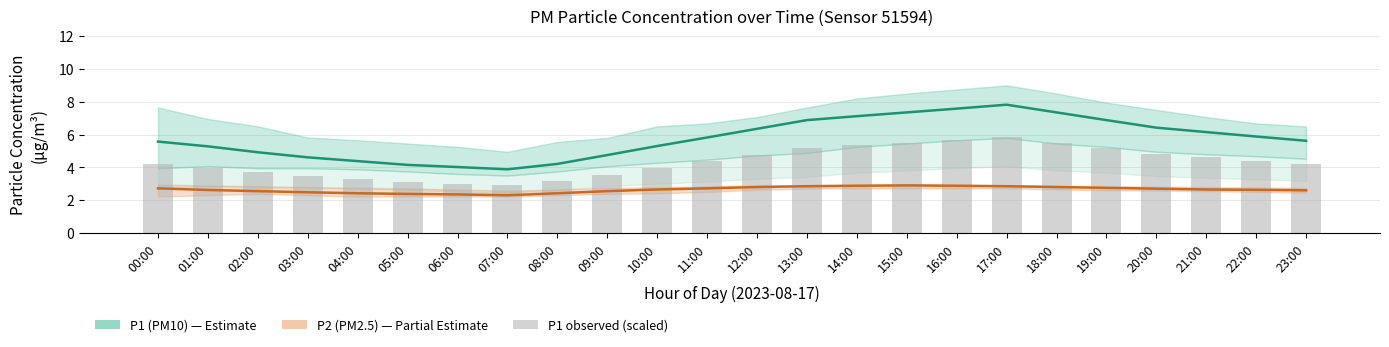

Rank the categories by P2 (PM2.5) value from highest to lowest.

15:00, 14:00, 16:00, 13:00, 17:00, 12:00, 18:00, 19:00, 00:00, 11:00, 20:00, 10:00, 21:00, 22:00, 01:00, 23:00, 02:00, 09:00, 03:00, 04:00, 08:00, 05:00, 06:00, 07:00